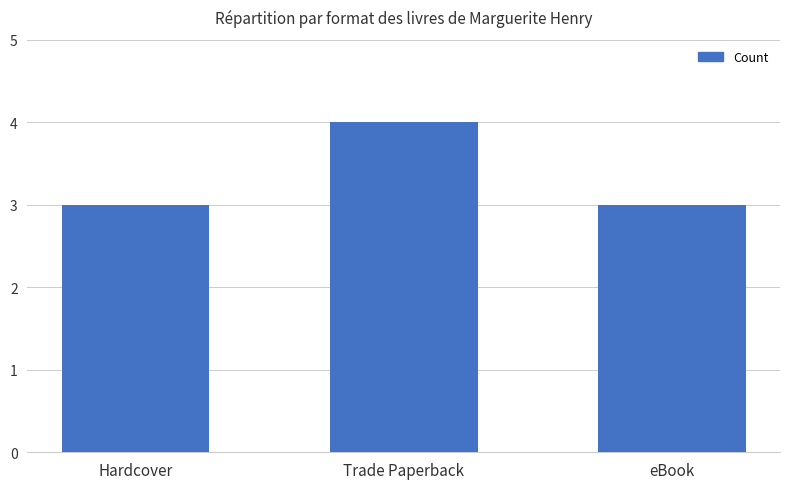

The value at Hardcover is 3. True or false?

True